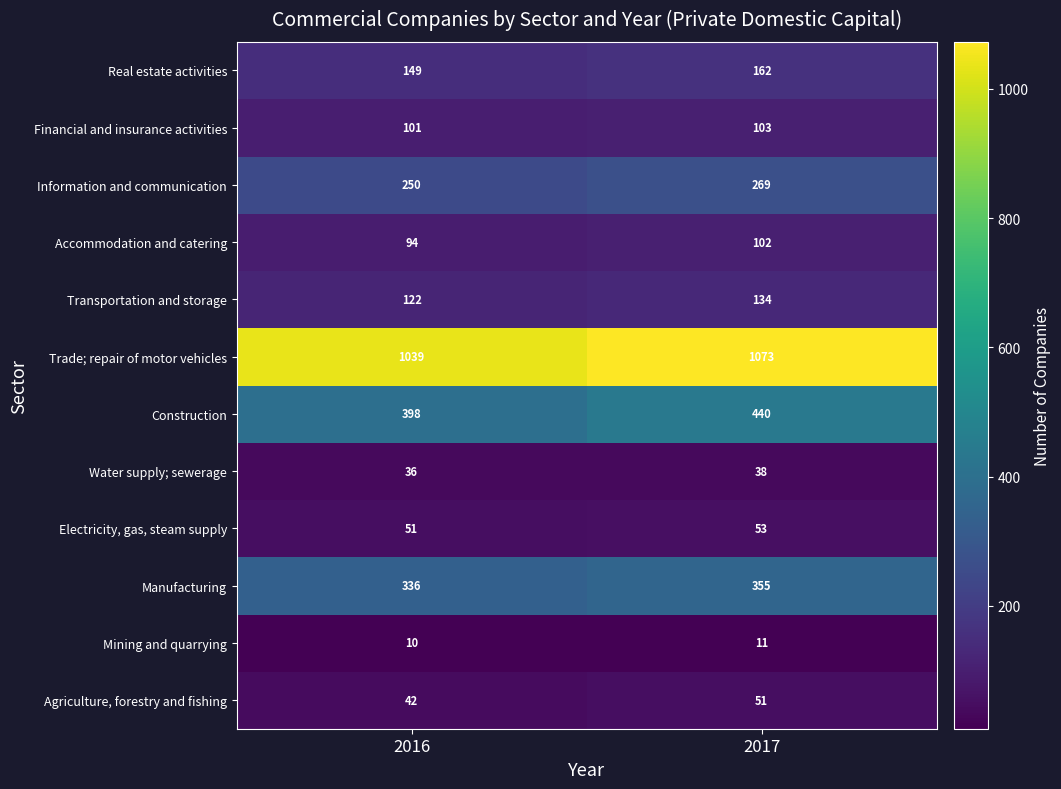

What is the average value of the Financial and insurance activities series?

102